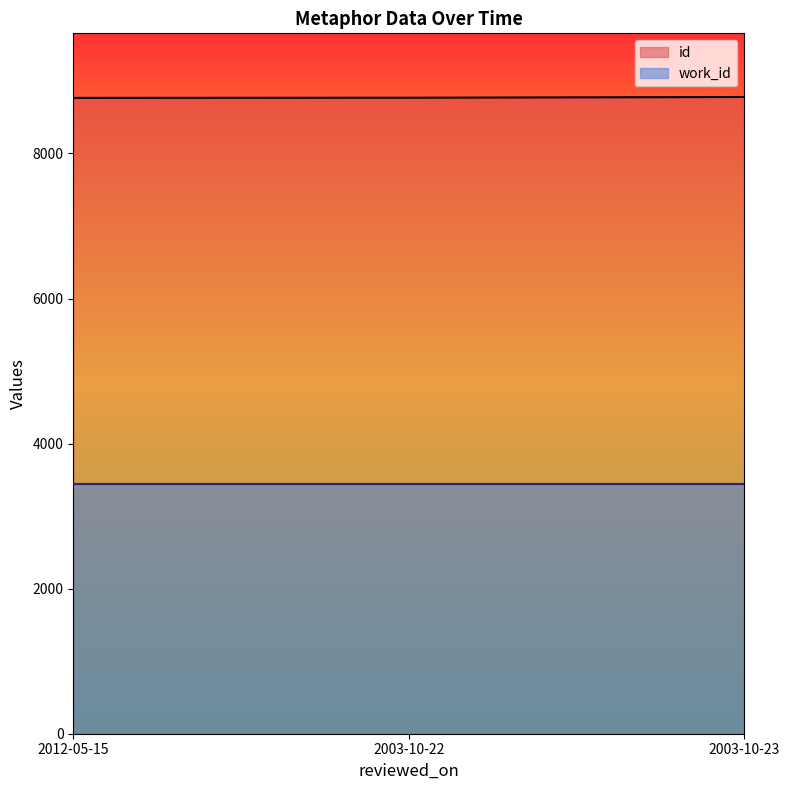

What position from the left is 2003-10-22?

2